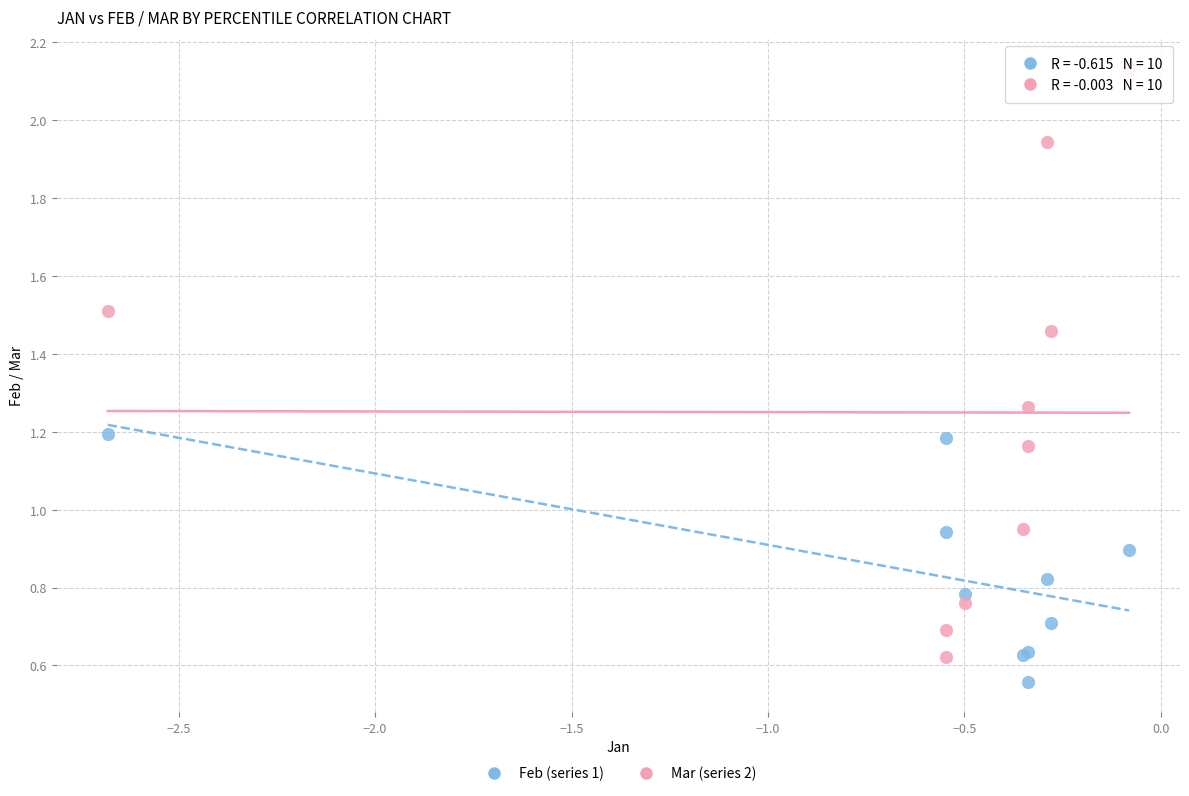

Which series contains the highest Y value?

Mar (series 2)